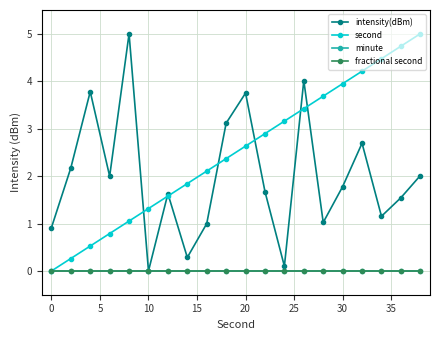

Which series has the largest range (max minus min)?

intensity(dBm)